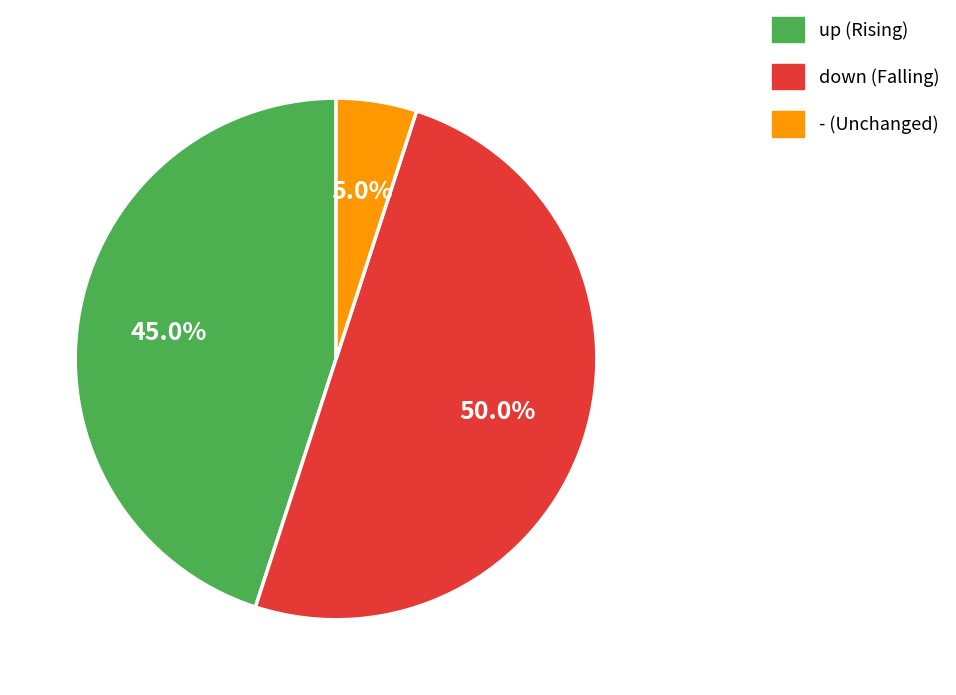

True or false: down accounts for 50% of the total.

True